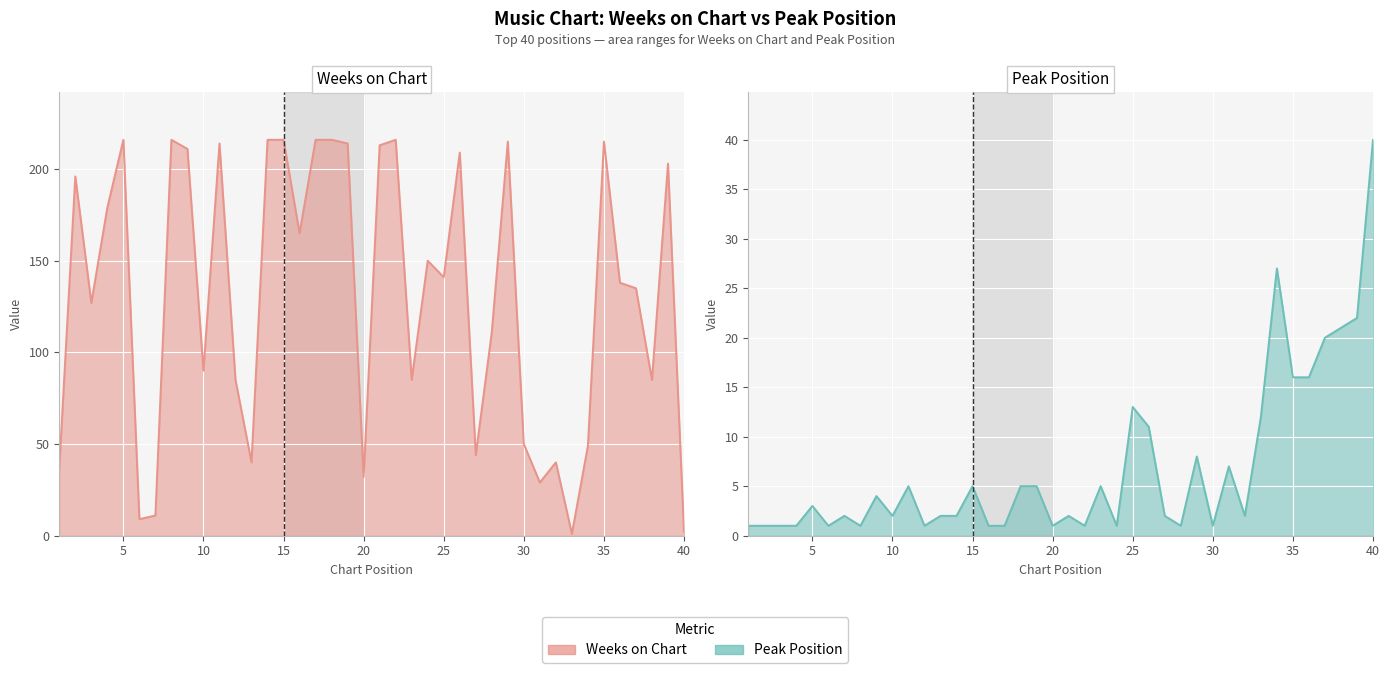

What is the difference between the highest and lowest values at 13?

38